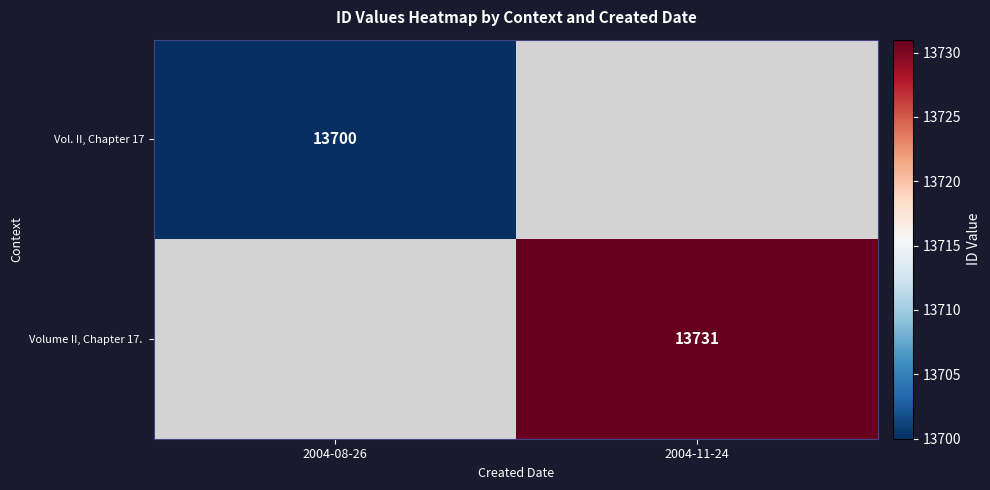

Which has a higher value, 2004-08-26 or 2004-11-24?

2004-11-24